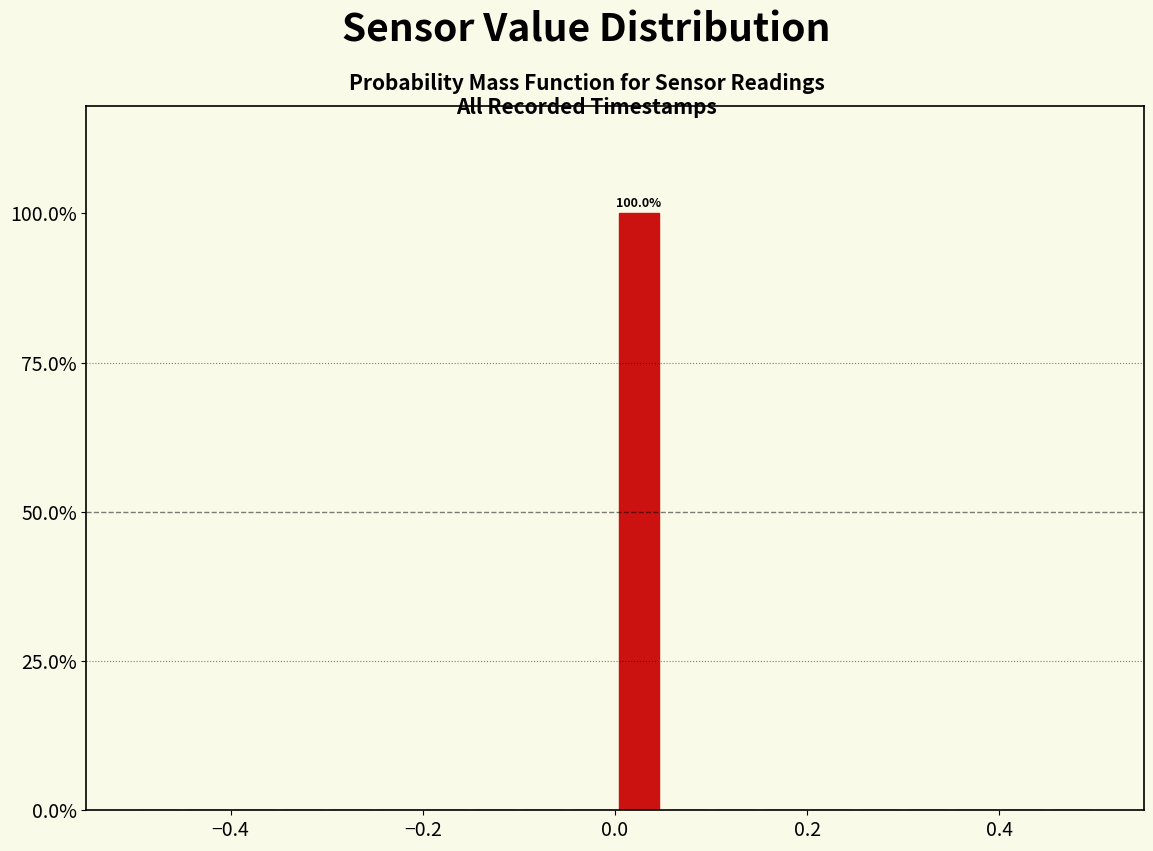

Read against the x-axis, roughly where is the centre of the tallest bar?

0.02